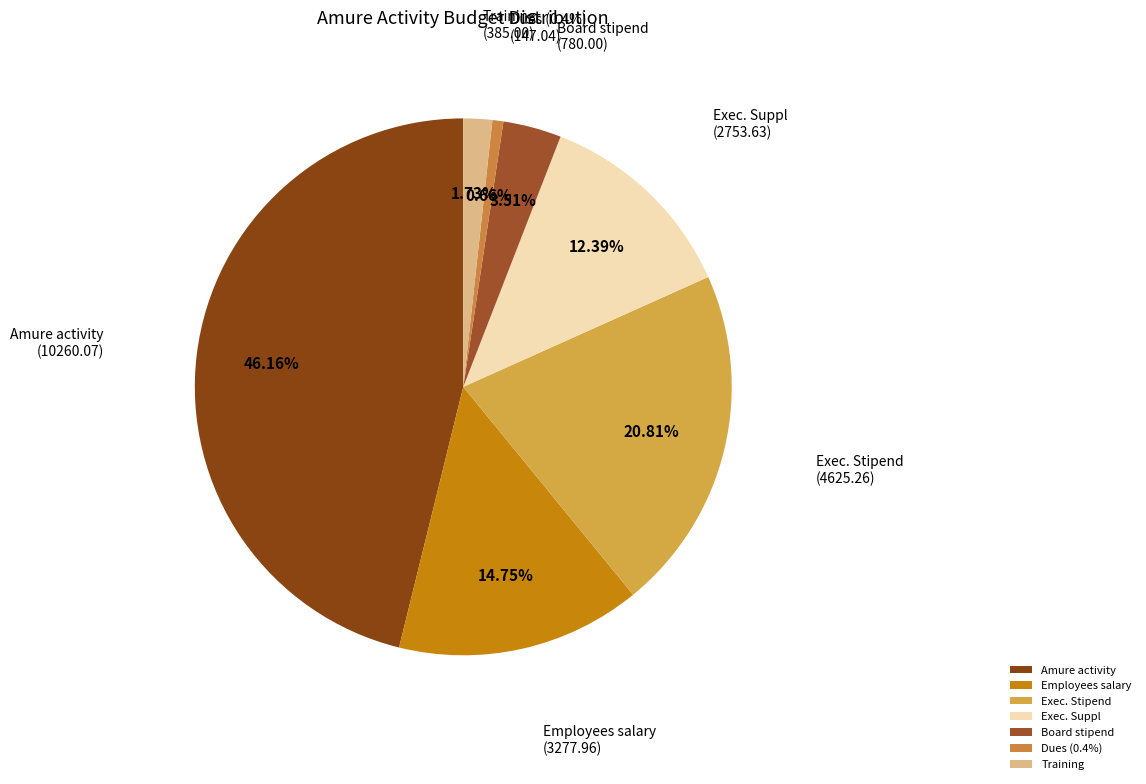

What percentage is the Exec. Suppl slice, to the nearest percent?

12%